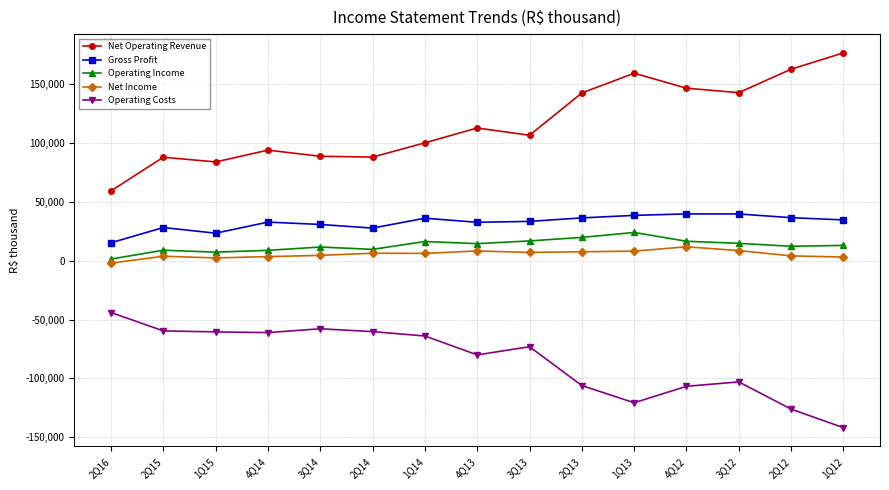

What is the value of the Net Operating Revenue point at the 9th from the left?

106349